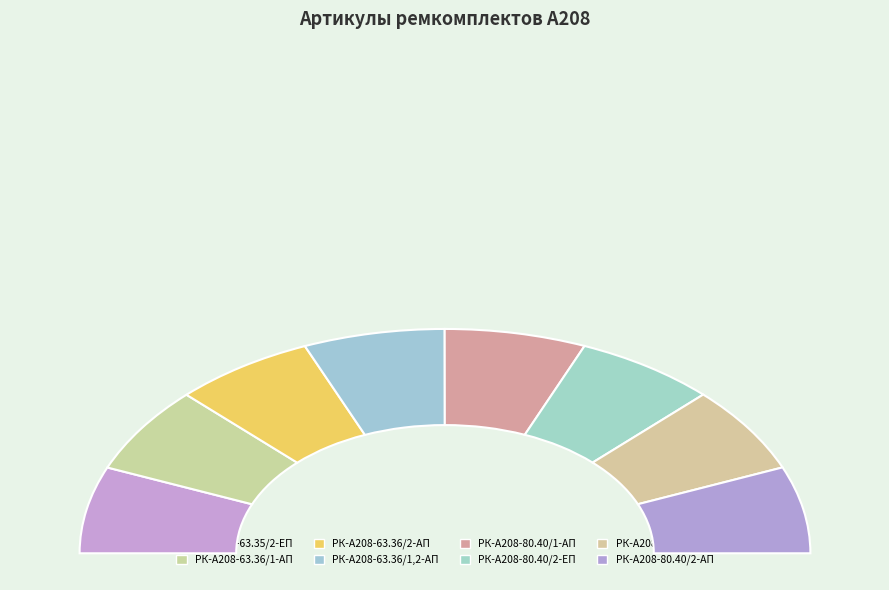

Does any single category account for the majority?

No